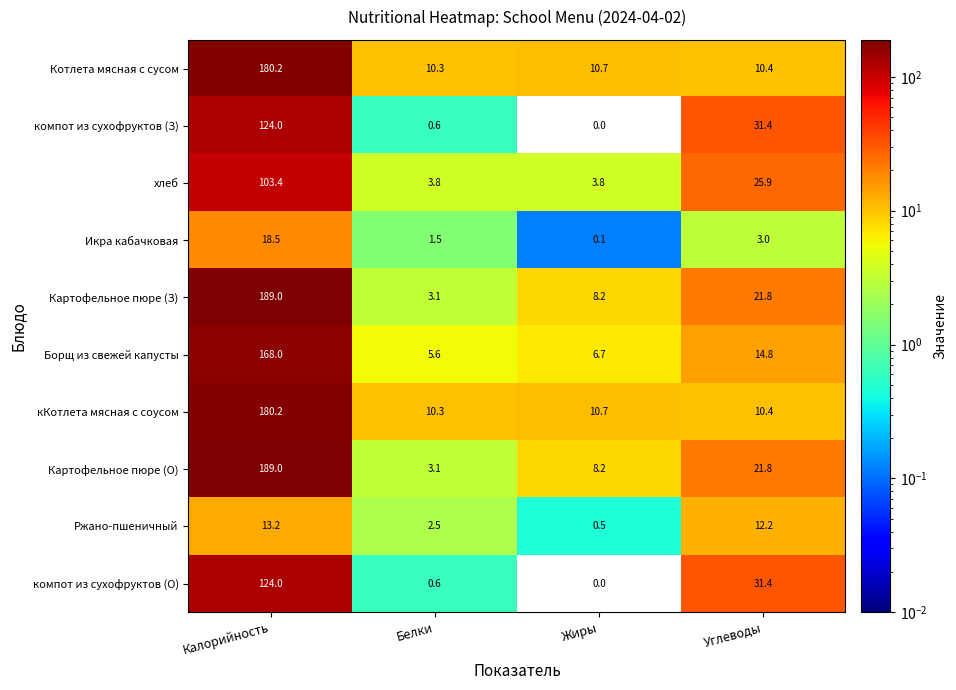

What is the difference between the highest and lowest values at Калорийность?

175.8